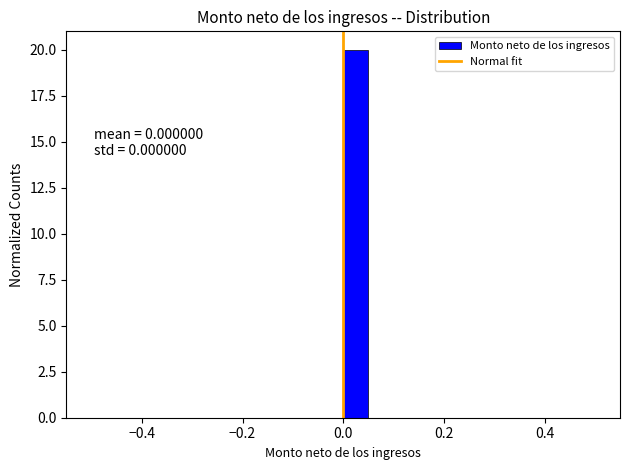

Read against the x-axis, roughly where is the centre of the tallest bar?

0.02